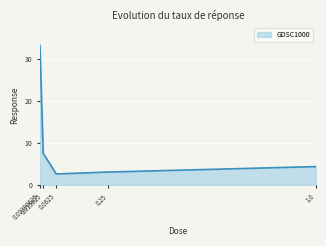

What is the sum of the values at 1.0 and 0.015625?

11.9